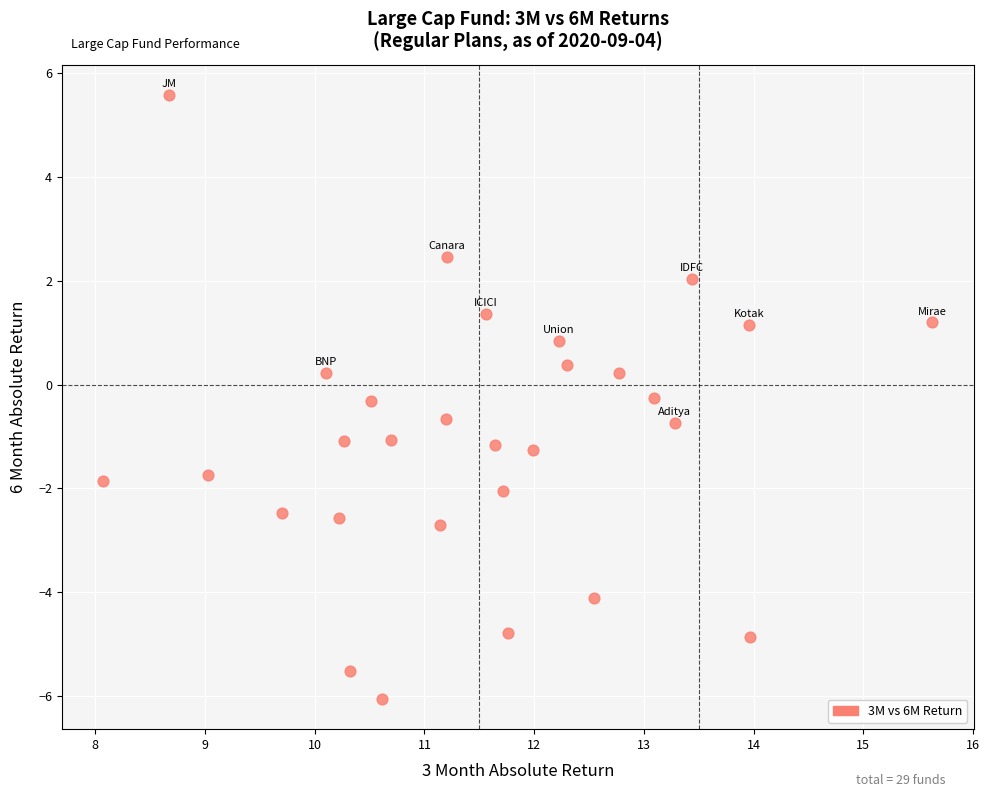

What is the range of Y values (max minus min)?

11.6